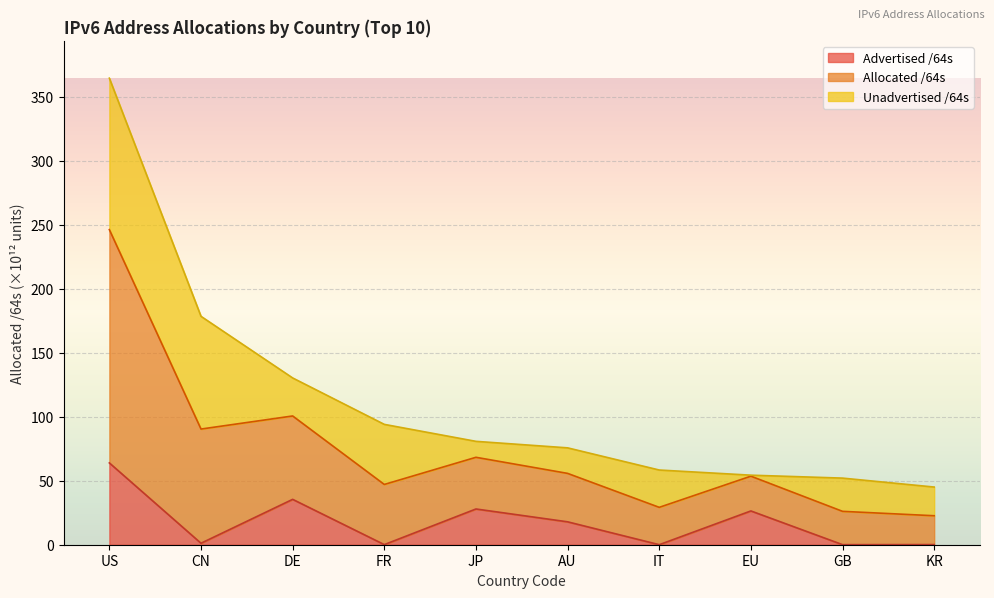

True or false: Allocated /64s and Advertised /64s cross at least once.

False